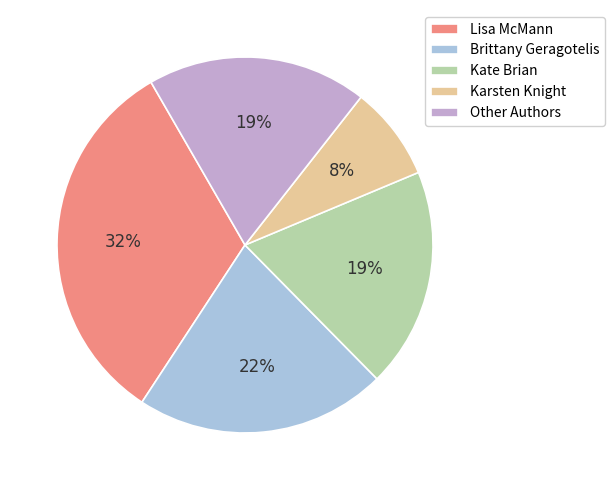

To the nearest percent, what is the difference between the largest and smallest slice percentages?

24%